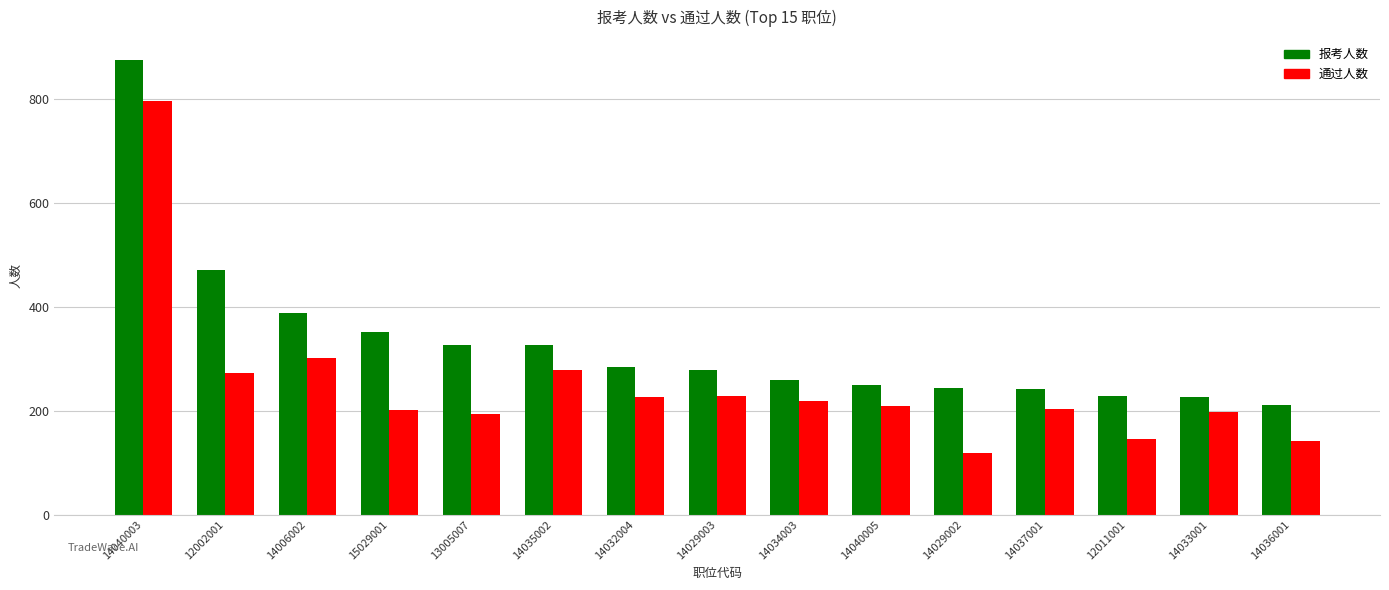

What is the approximate value of 报考人数 at 15029001, to the nearest 10?

350